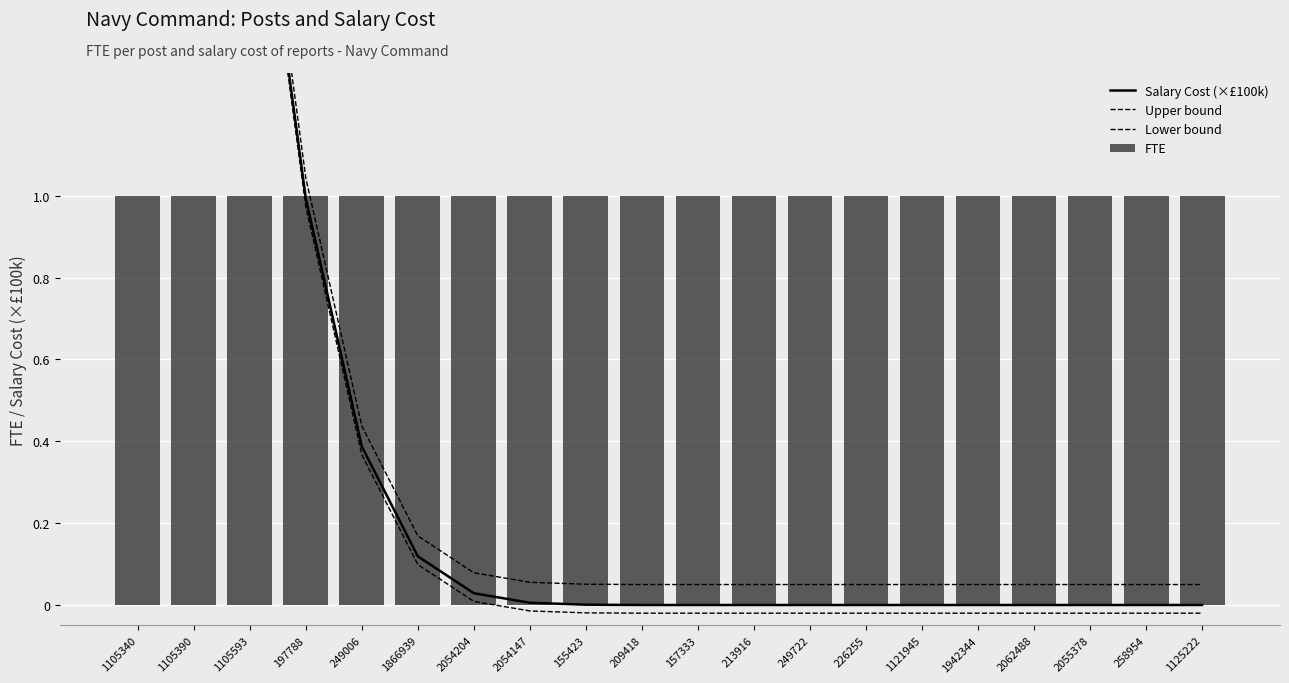

Which series has the widest spread of values?

Salary Cost (×£100k)